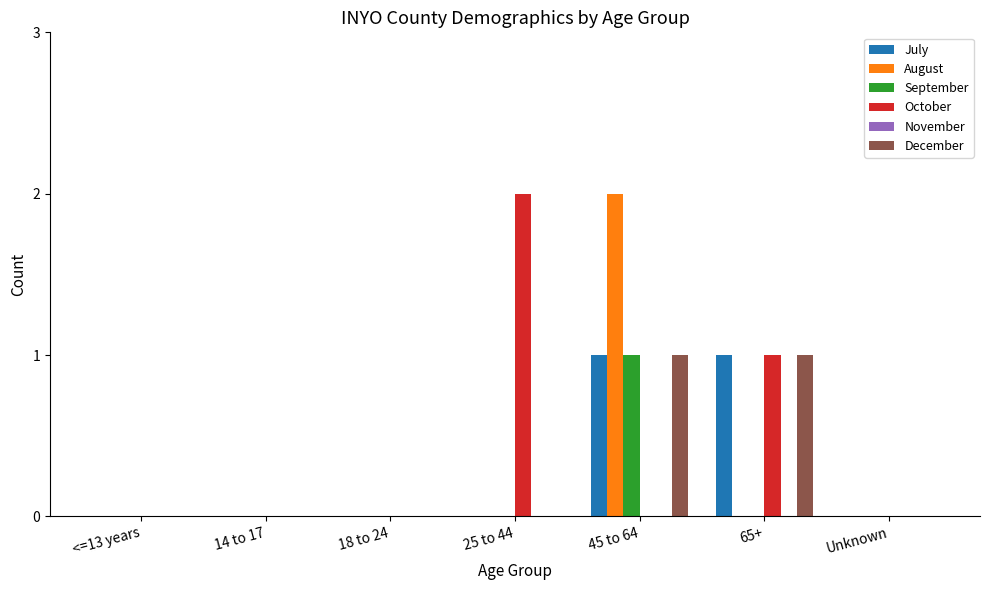

True or false: July has a value of 0 at 18 to 24.

True